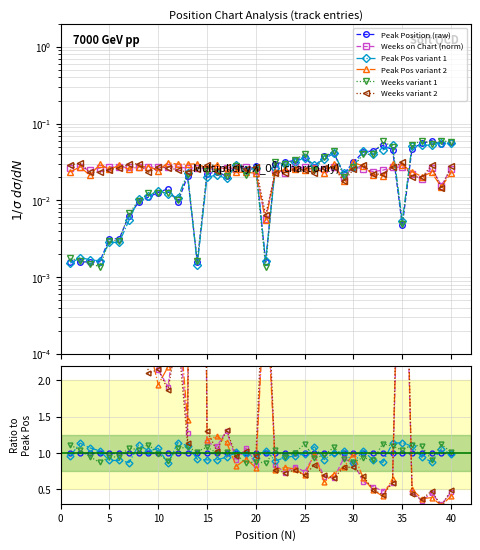

Which series ends up on top after the final intersection of Weeks variant 2 and Peak Position (raw)?

Peak Position (raw)